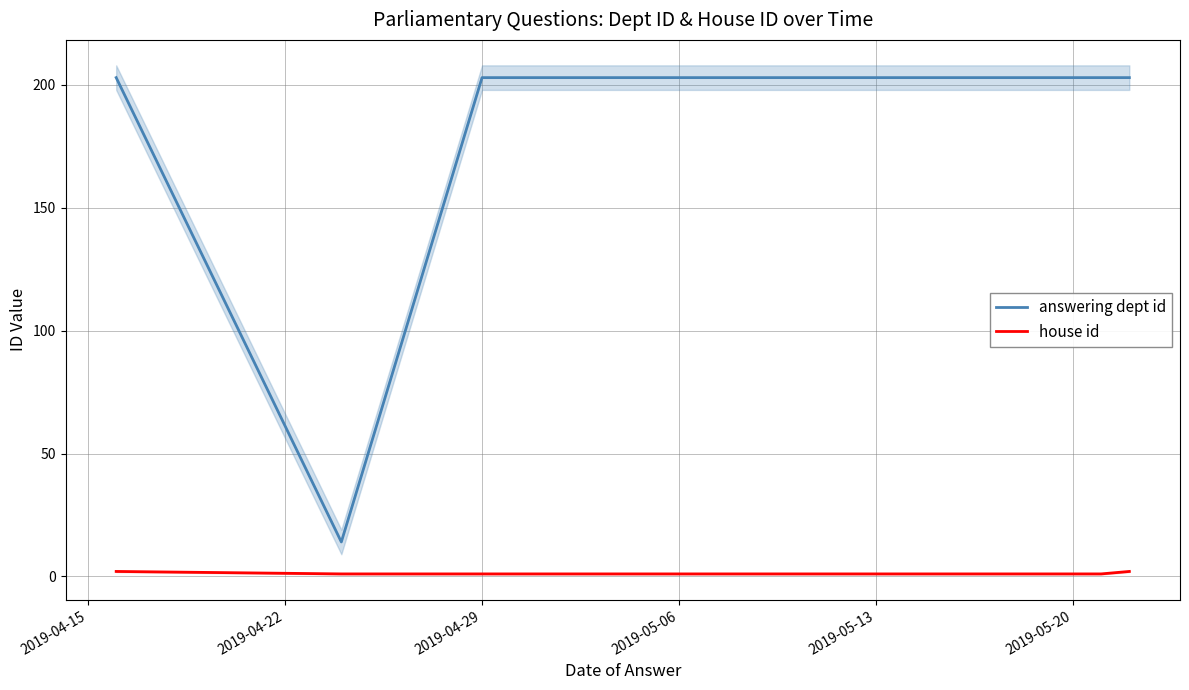

True or false: house id has a value of 1 at 2019-04-22.

False